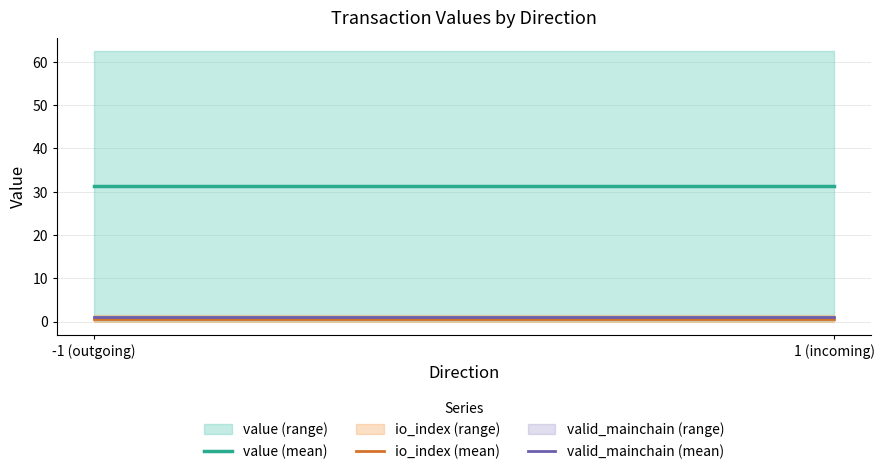

Reading left to right, extract all data points from this chart.

value (mean): 31.3	31.3
io_index (mean): 0.5	0.5
valid_mainchain (mean): 1.0	1.0